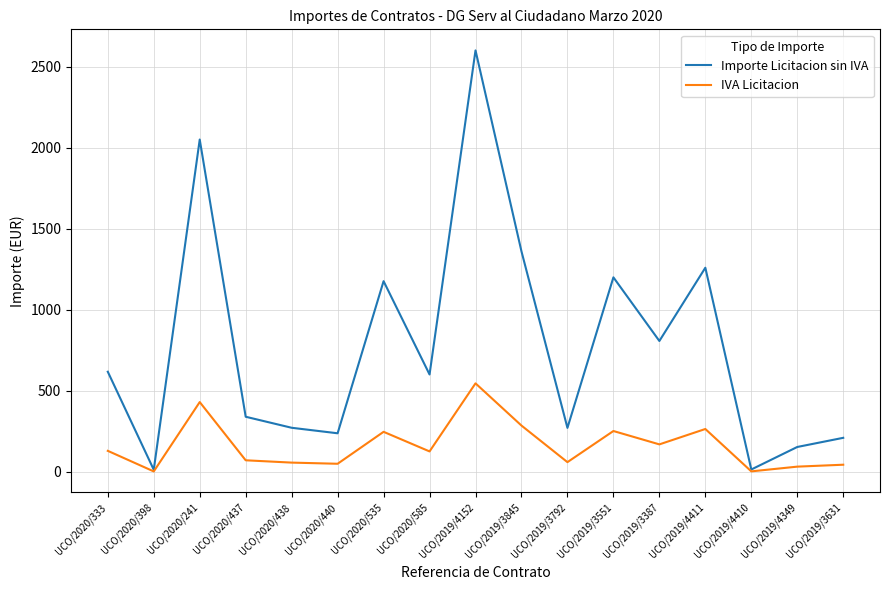

The IVA Licitacion series shows 430.5 at UCO/2020/241. True or false?

True